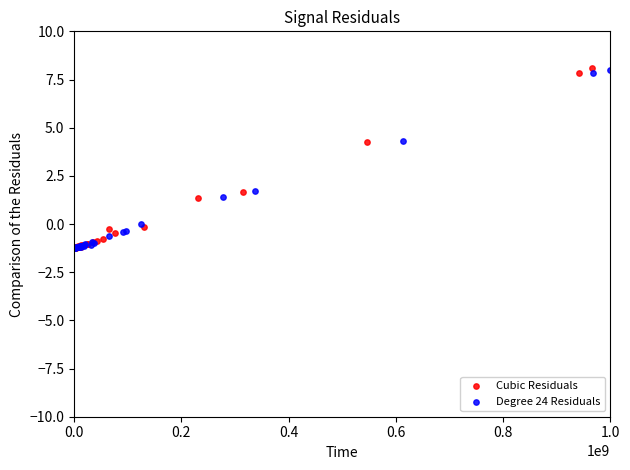

Which series has the largest Y range (max minus min)?

Cubic Residuals